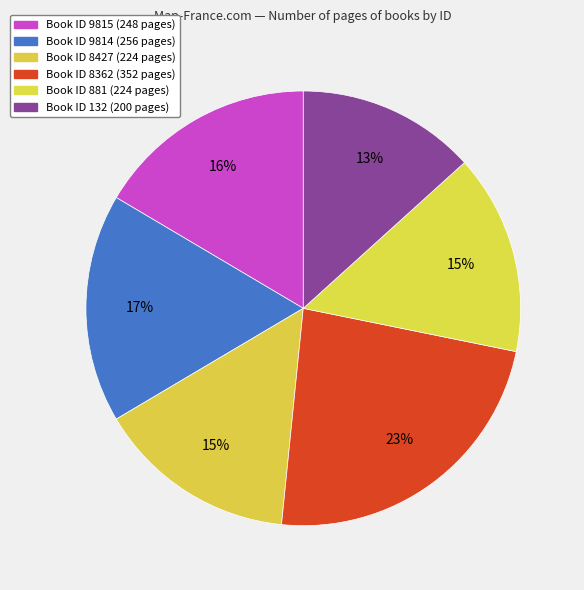

Rank the categories by value from highest to lowest.

8362, 9814, 9815, 8427, 881, 132